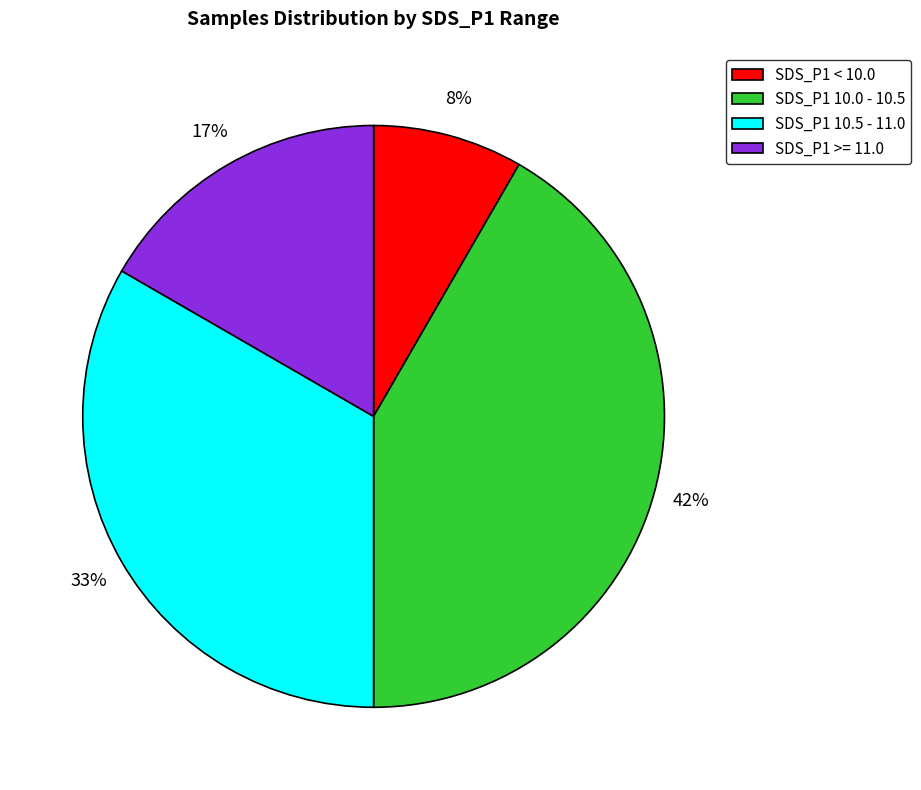

Is it true that SDS_P1 < 10.0 is 8% of the pie?

True